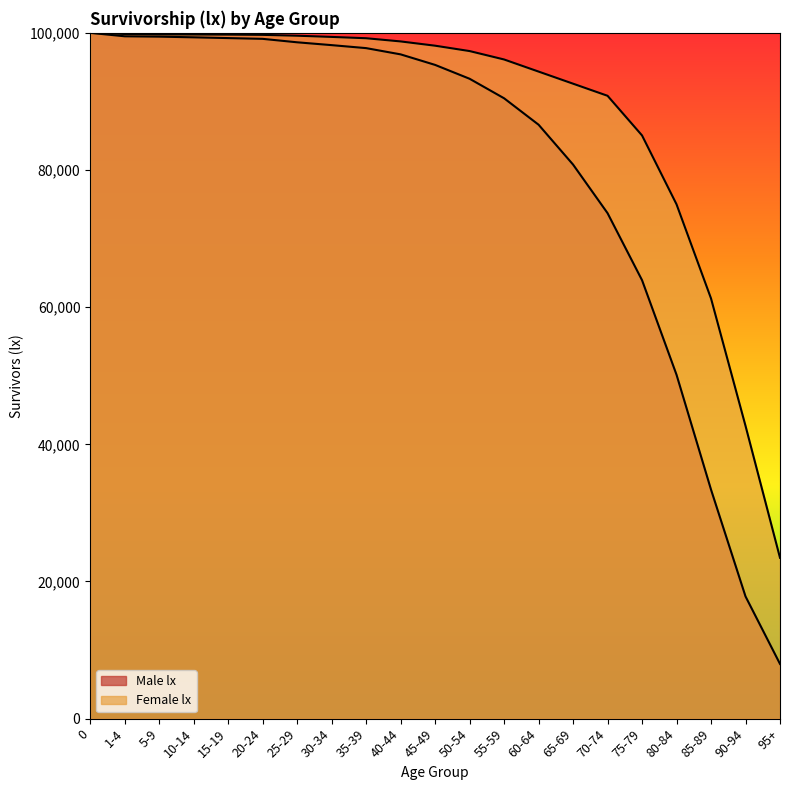

What is the maximum value for Female lx?

100000